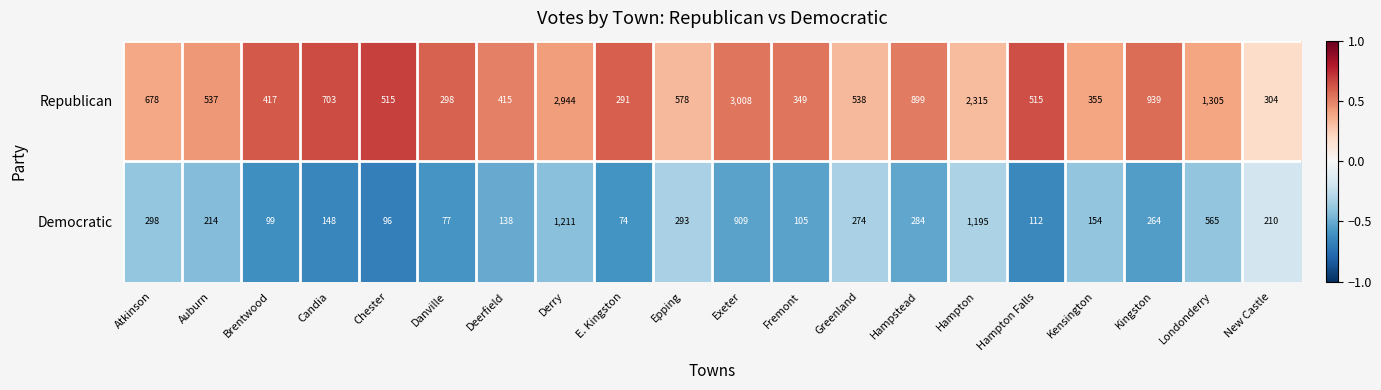

Rank the series by their average value, from highest to lowest.

Republican, Democratic